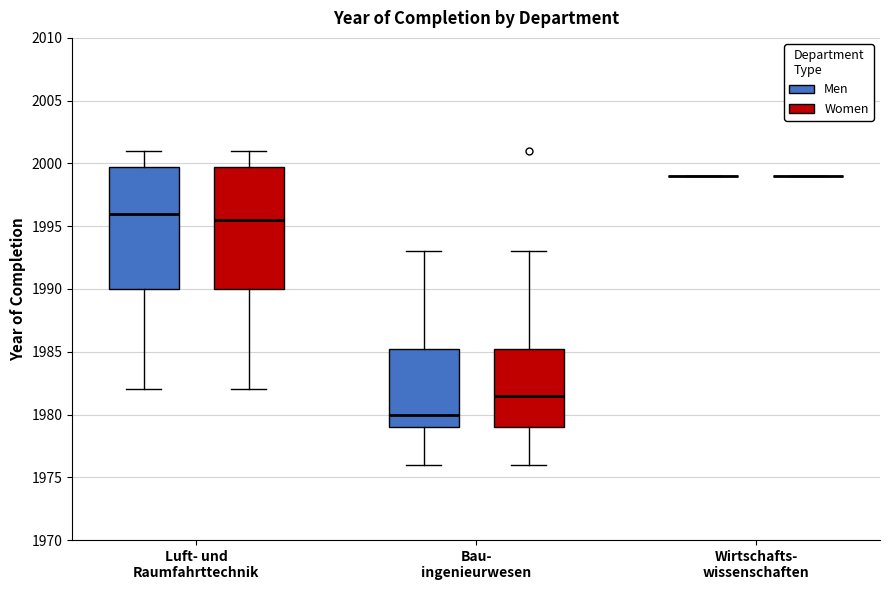

Reading left to right, transcribe this box plot: for each box, give where its median line is, the range the box spans, and where its two whiskers end, as read against the y-axis. The values are not printed on the chart, so give them approximately, as read against the axis.

Luft- und Raumfahrttechnik (Men): median 1996.0, box 1990.0 to 2000.0, whiskers 1982.0 to 2001.0
Luft- und Raumfahrttechnik (Women): median 1995.5, box 1990.0 to 2000.0, whiskers 1982.0 to 2001.0
Bau- ingenieurwesen (Men): median 1980.0, box 1979.0 to 1985.5, whiskers 1976.0 to 1993.0
Bau- ingenieurwesen (Women): median 1981.5, box 1979.0 to 1985.5, whiskers 1976.0 to 1993.0
Wirtschafts- wissenschaften (Men): box collapsed to a line at 1999.0, whiskers 1999.0 to 1999.0
Wirtschafts- wissenschaften (Women): box collapsed to a line at 1999.0, whiskers 1999.0 to 1999.0